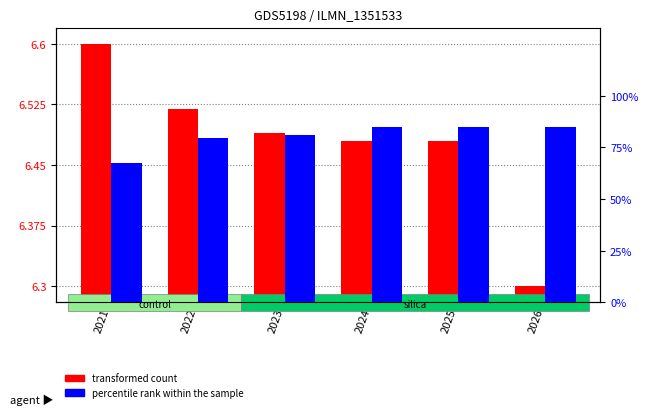

How many values in the percentile rank within the sample series are below 85?

3